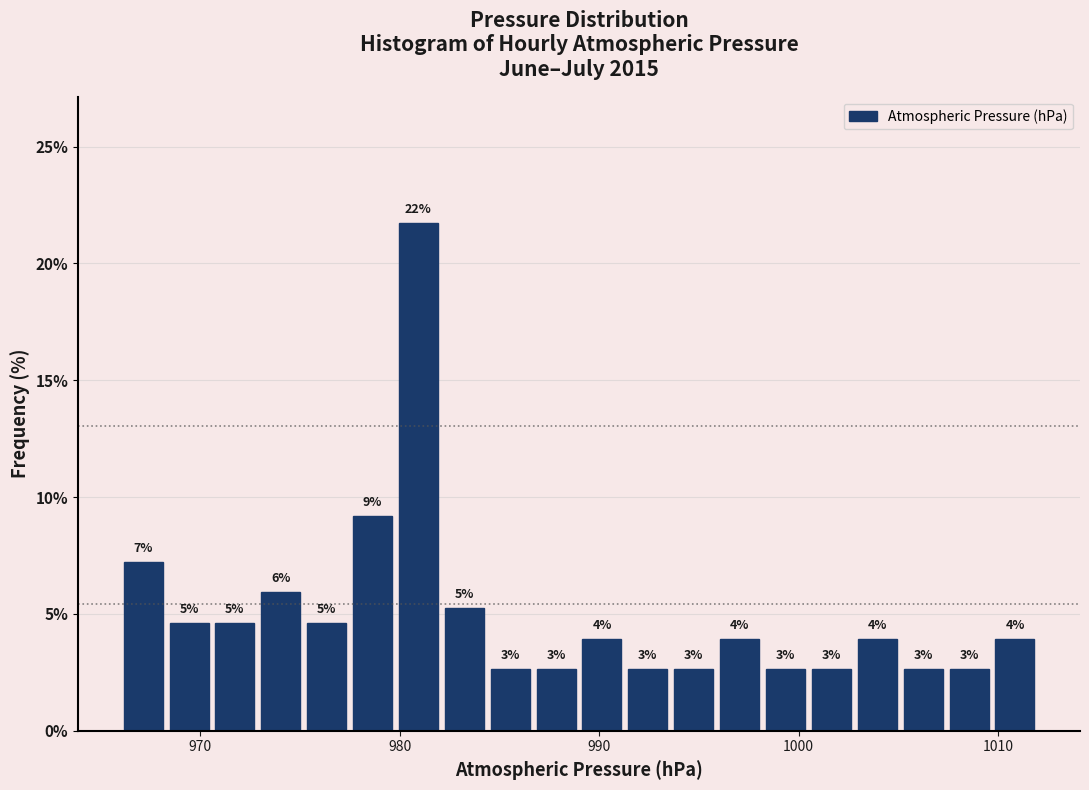

Read against the x-axis, roughly where is the centre of the tallest bar?

981